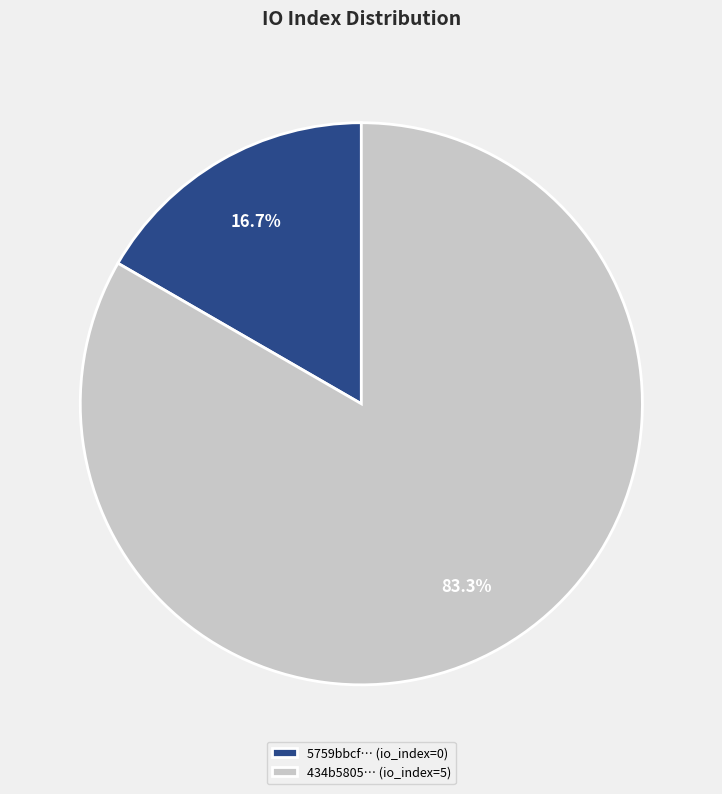

Count the number of slices in the pie.

2